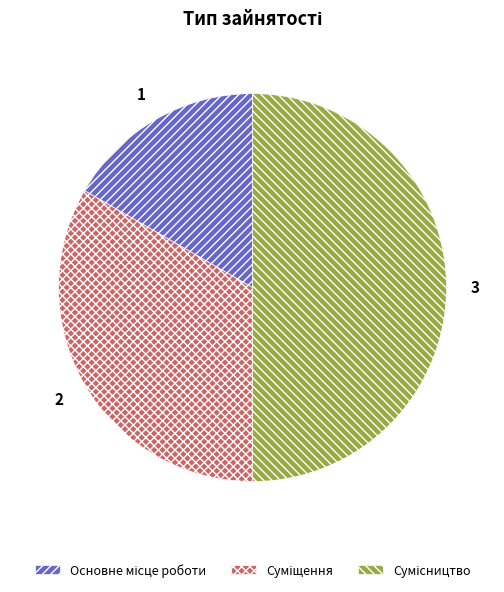

Is there a majority slice in this chart?

No